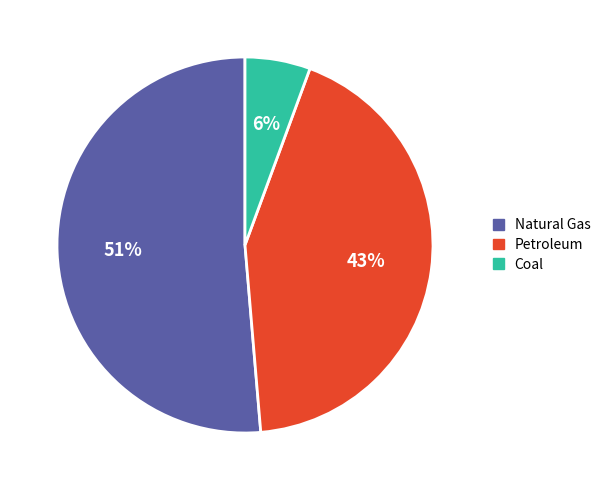

Which category accounts for the majority?

Natural Gas